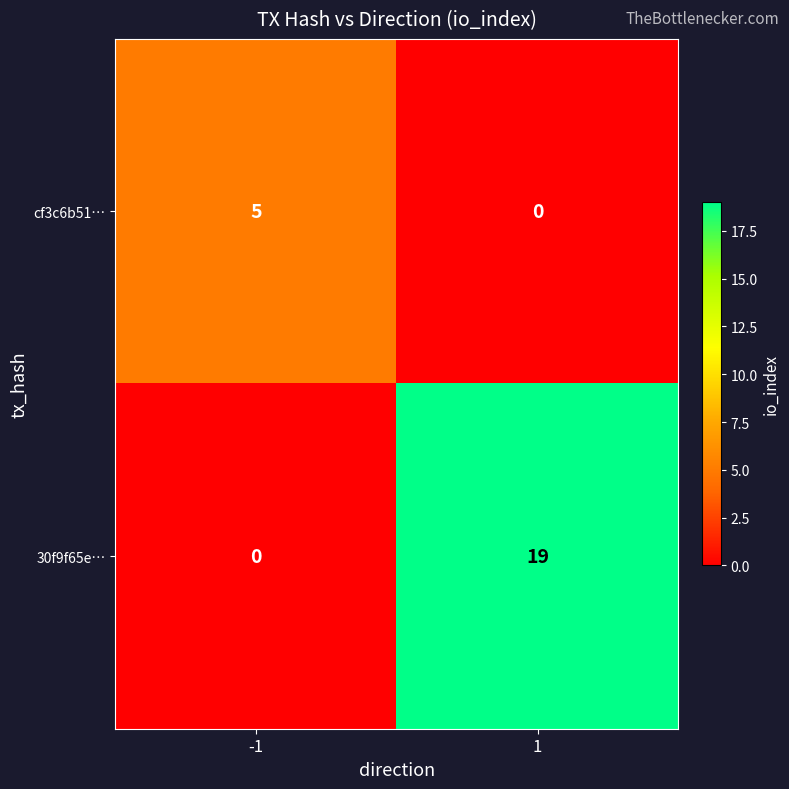

True or false: 30f9f65e… has a value of 0 at -1.

True